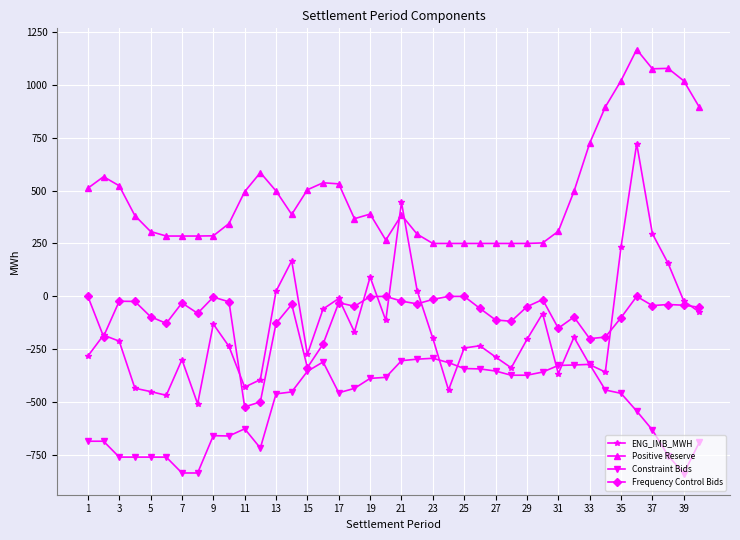

Rank the series by their maximum value, from lowest to highest.

Constraint Bids, Frequency Control Bids, ENG_IMB_MWH, Positive Reserve